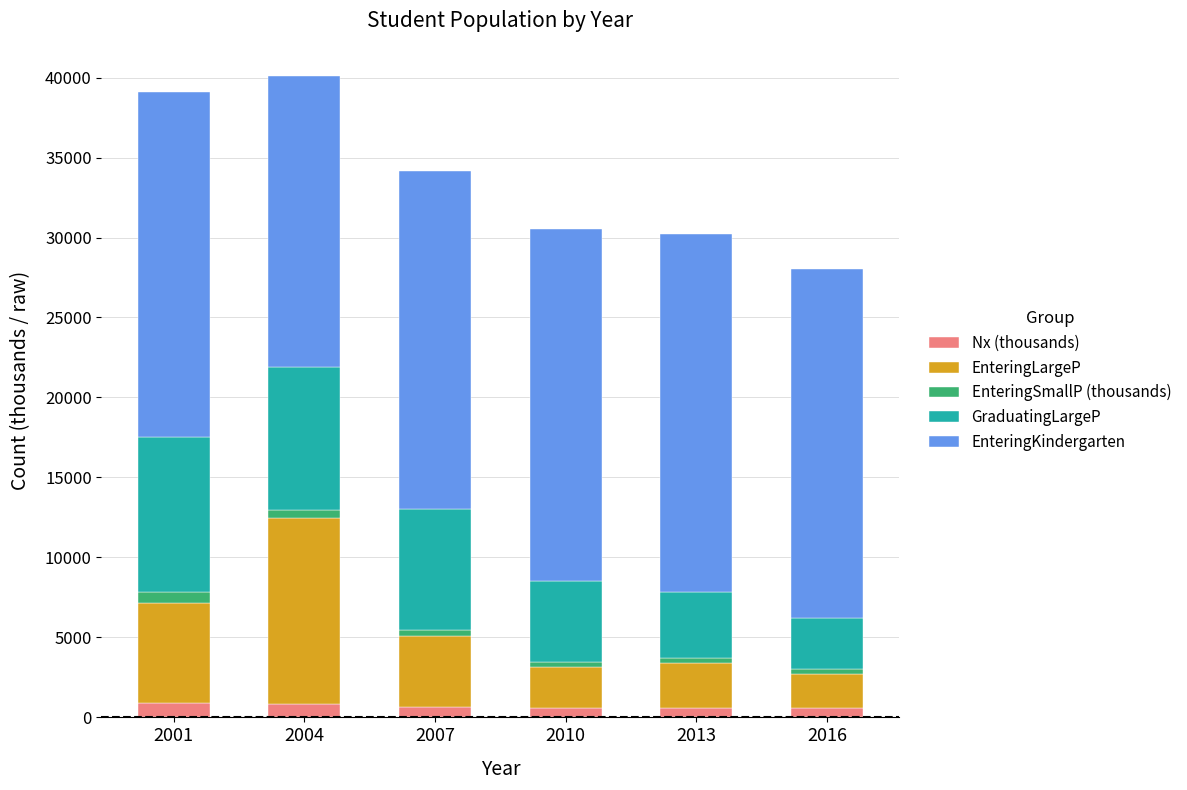

What is the difference between the maximum and minimum values in the Nx (thousands) series?

347.6